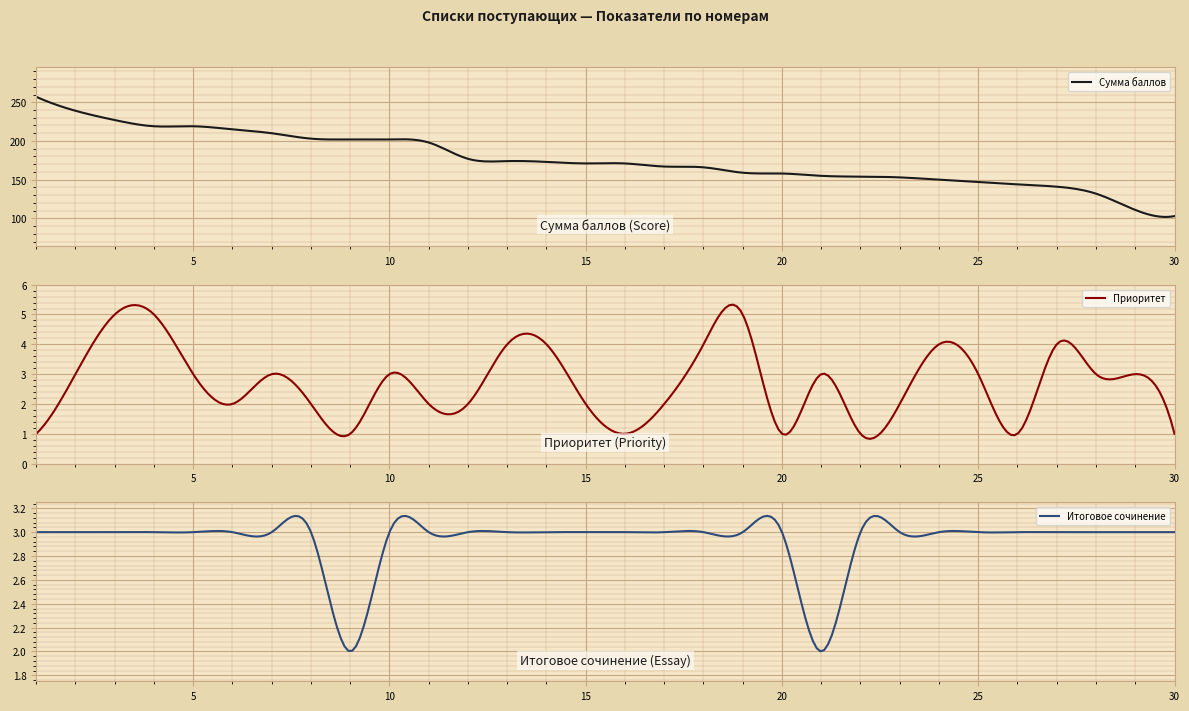

What is the difference between the maximum and second lowest values in the Приоритет series?

4.5